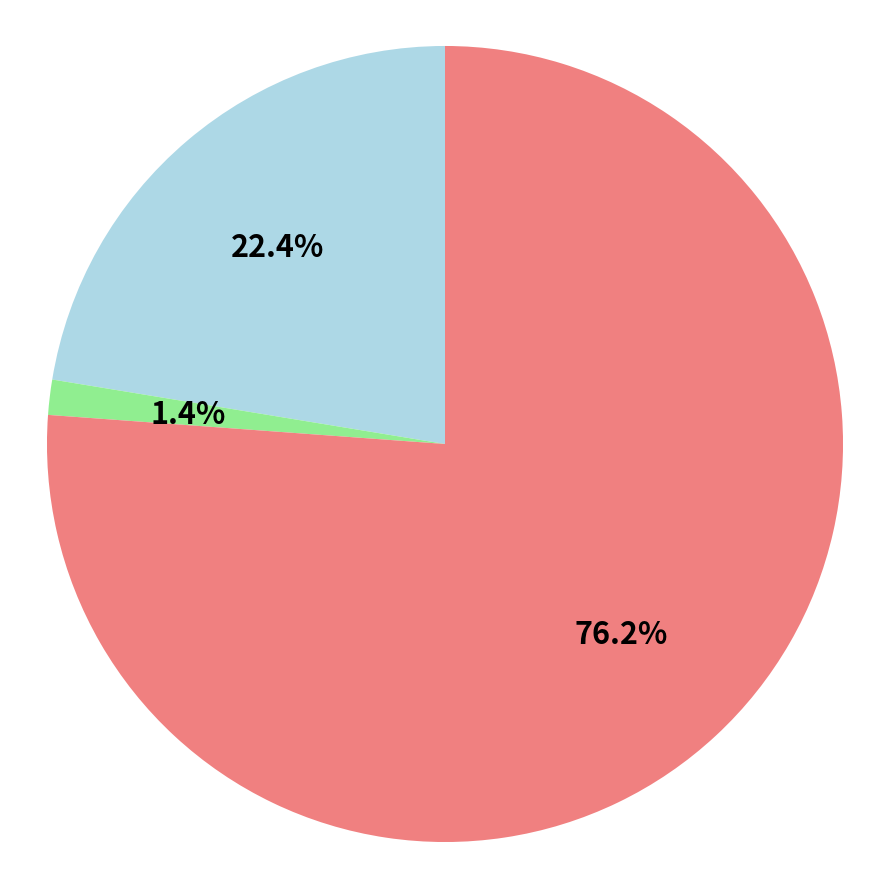

To the nearest percent, what is the average slice percentage?

33%